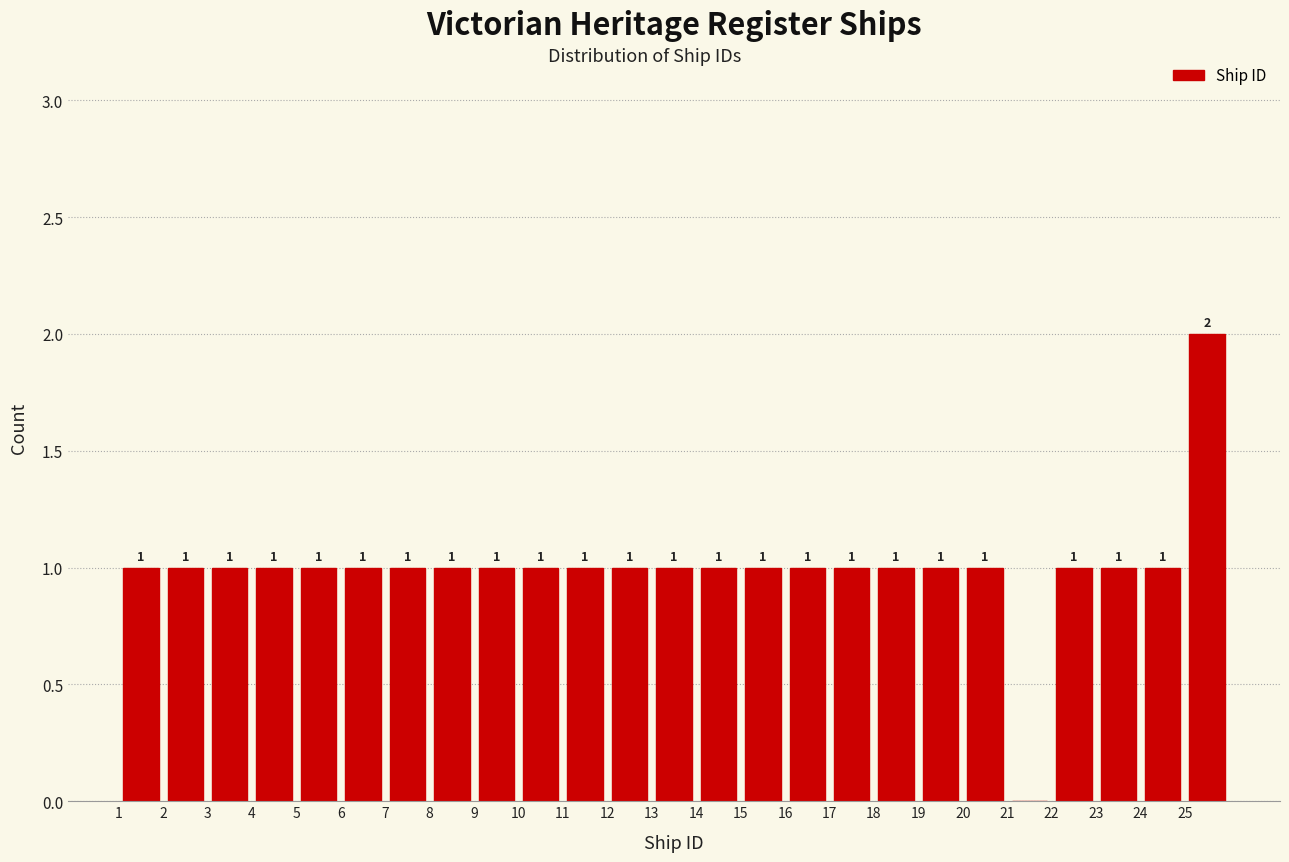

Over which range of the x-axis is the bar tallest?

25 to 26